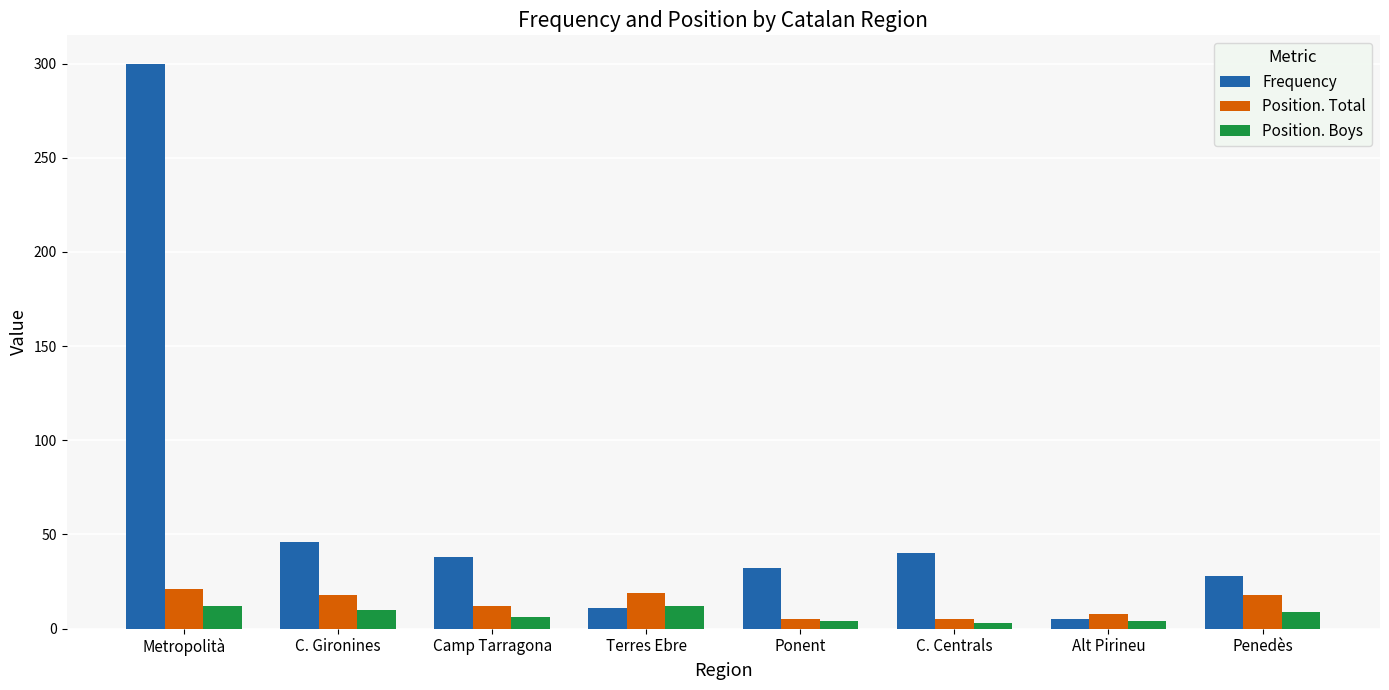

At which label does Position. Total first exceed 18?

Metropolità